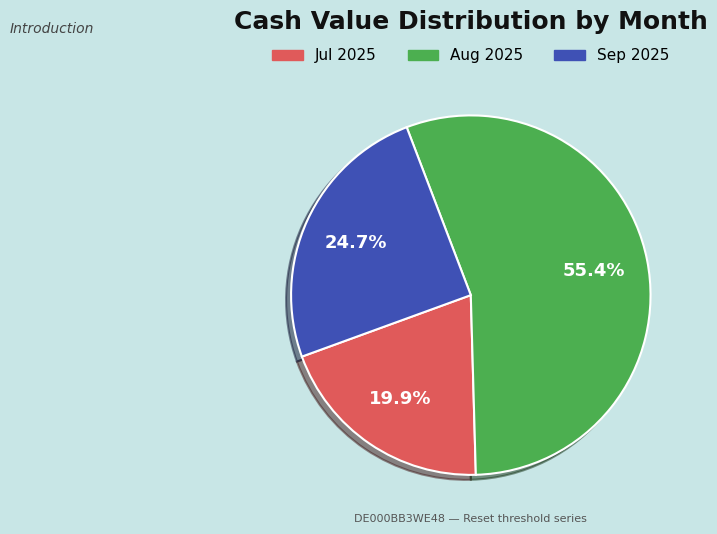

How many slices are in this pie chart?

3